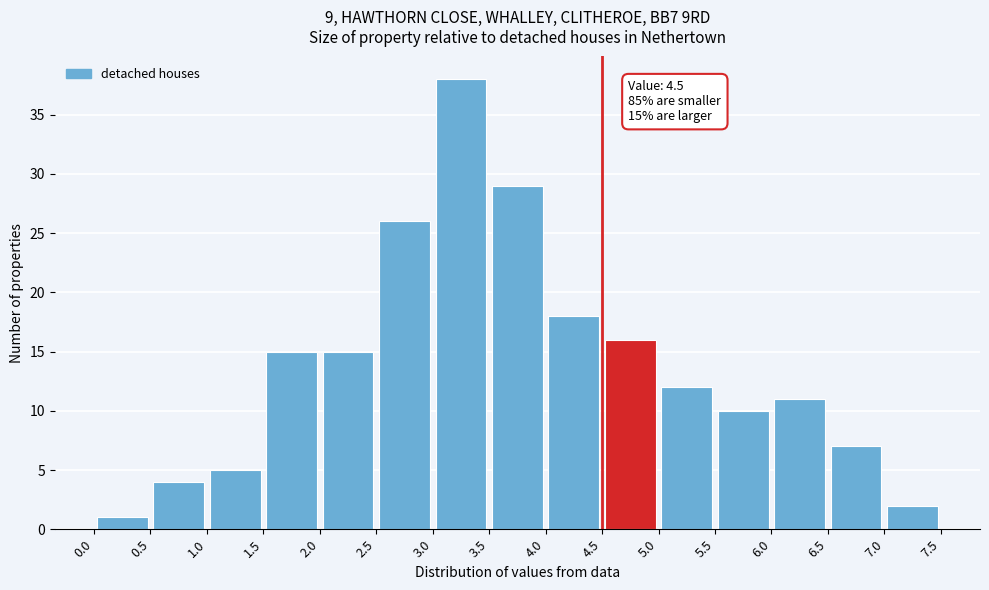

Which range on the x-axis has the tallest bar?

3.0 to 3.5